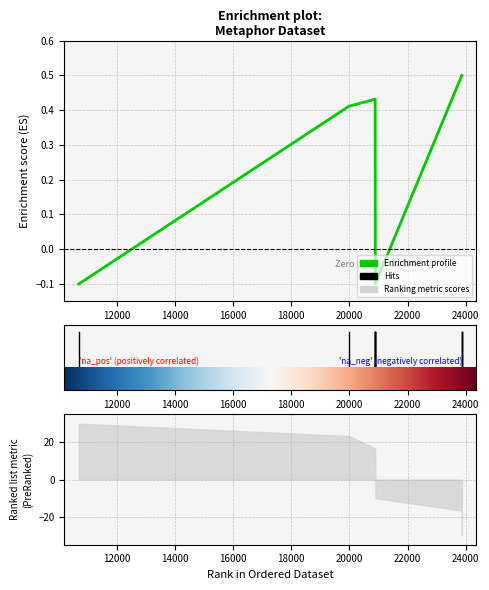

Is it true that the value at 23869 is 0.2?

False